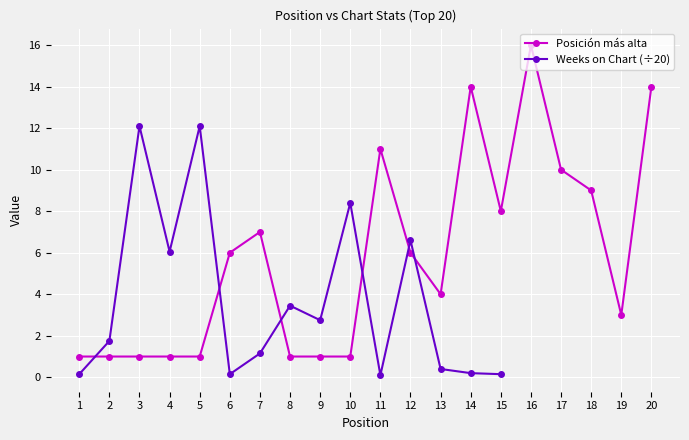

At which category does the chart reach its peak across all series?

16